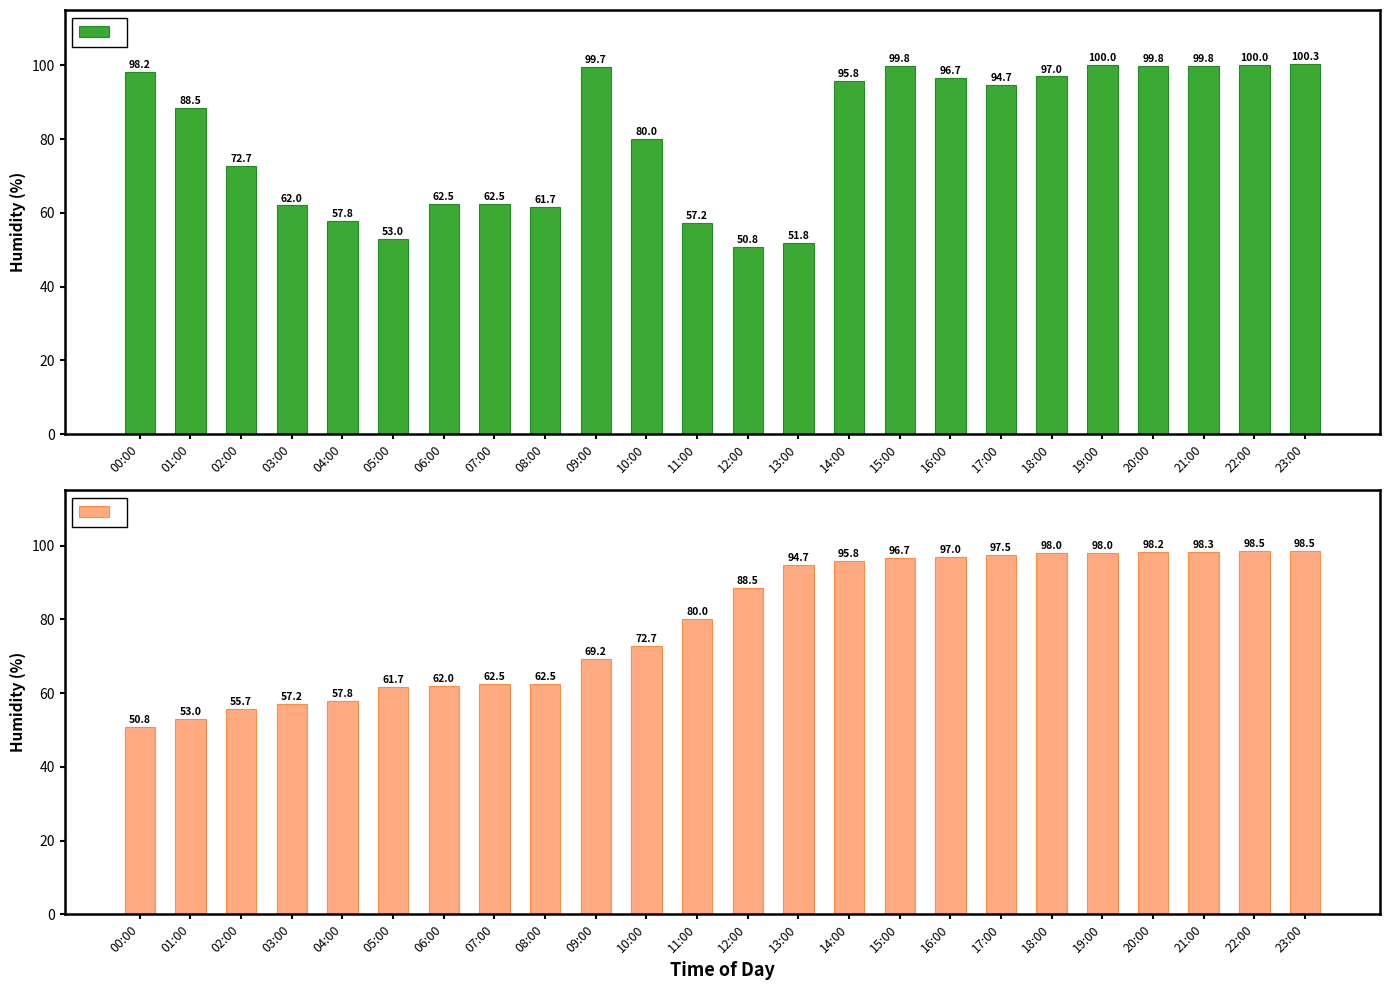

What is the lowest value of the Max Humidity series?

50.8